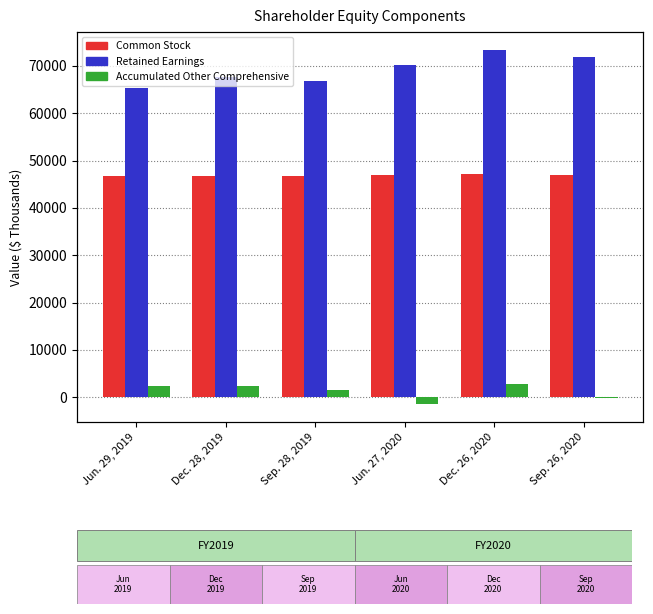

What is the average value of the Accumulated Other Comprehensive series?

1187